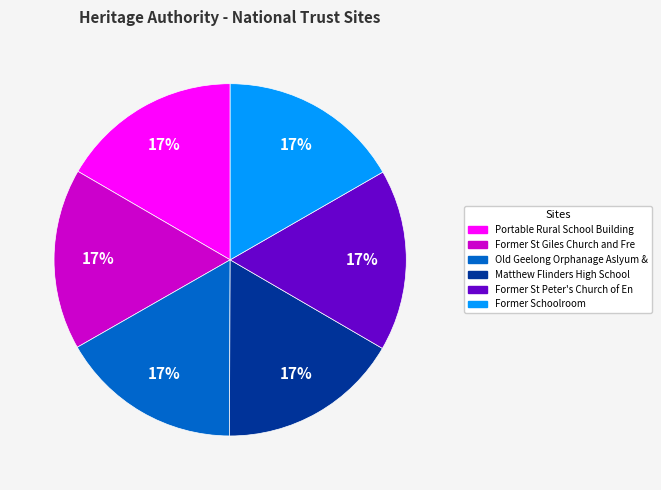

To the nearest percent, what percentage of the pie is Portable Rural School Building?

17%